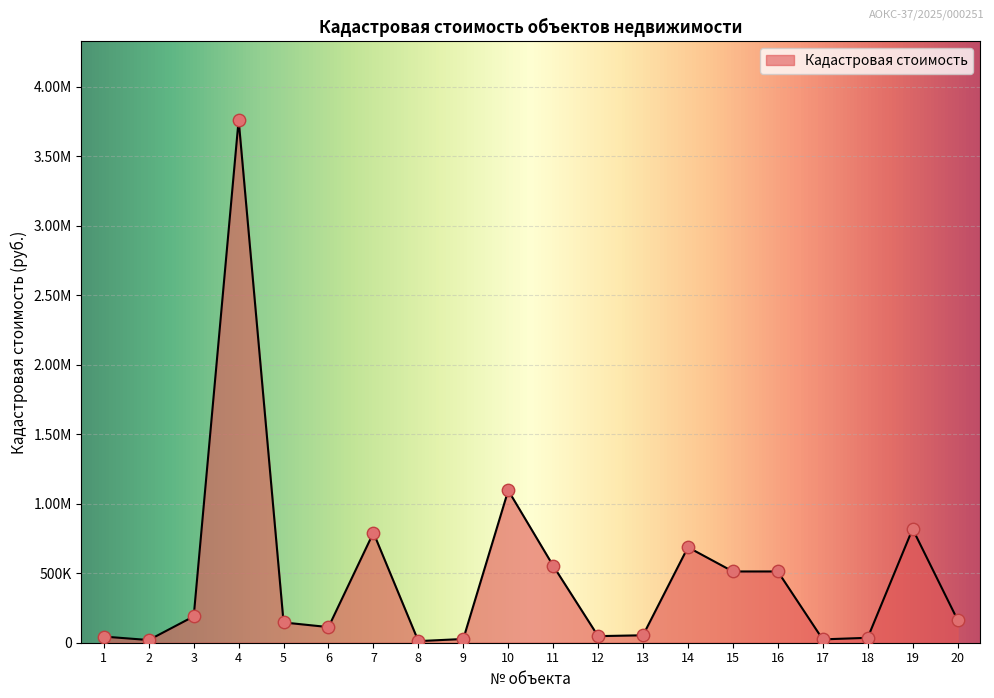

Does the chart have visible grid lines?

Yes